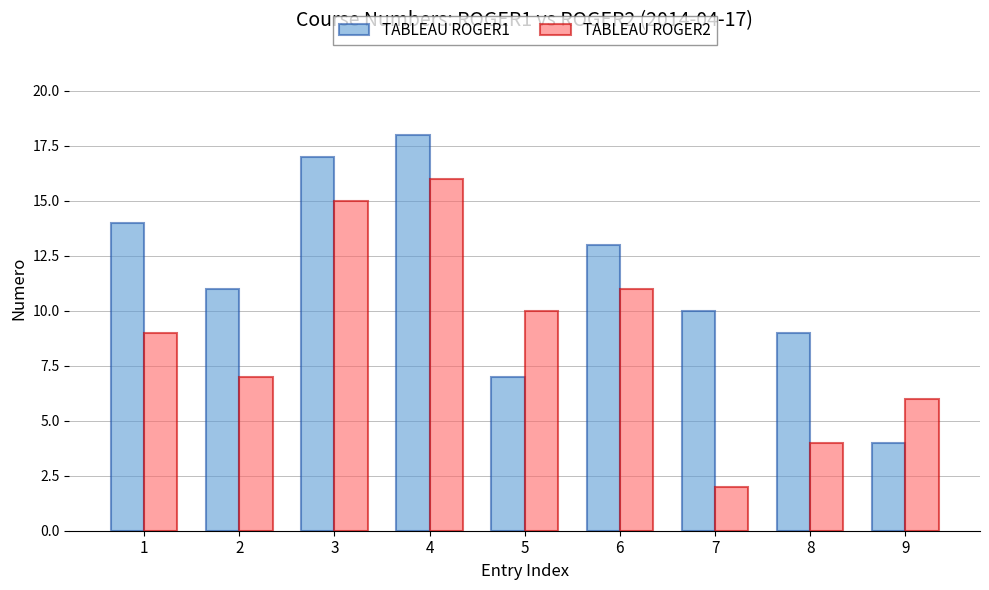

What is the value of the TABLEAU ROGER1 bar at the 6th from the left?

13